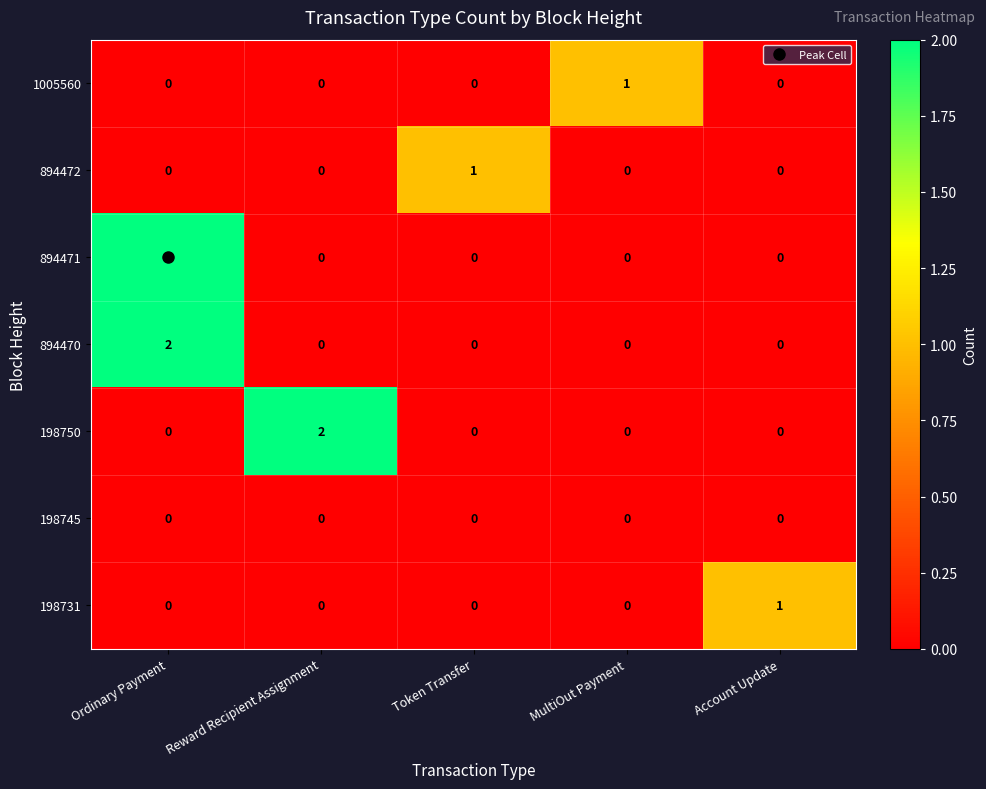

What is the total value across all series at Ordinary Payment?

4